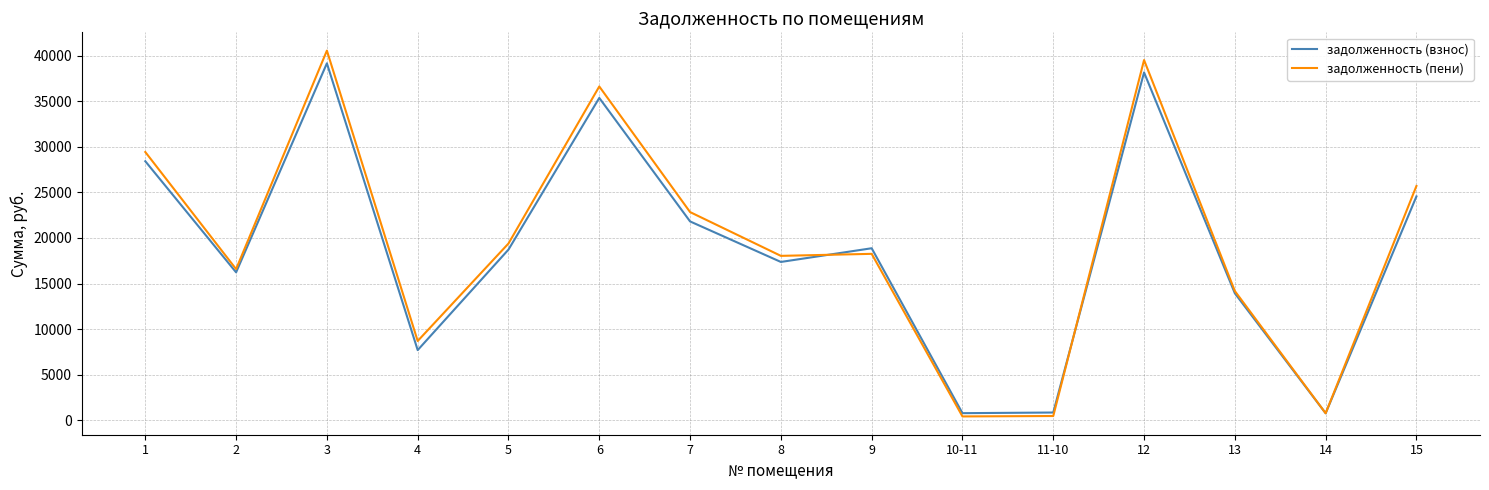

Where is задолженность (пени) nearest to the value 20483?

5